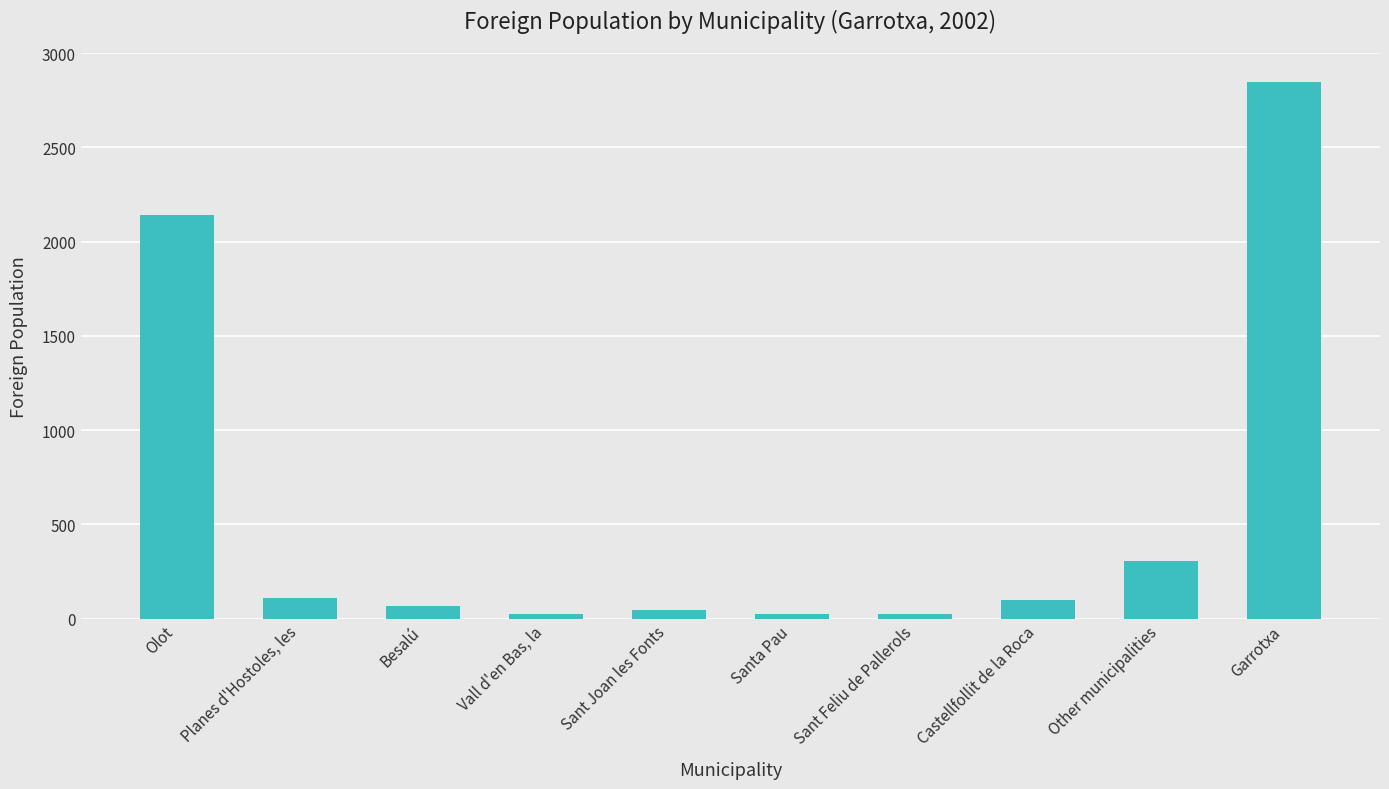

Does the chart contain stacked bars?

No